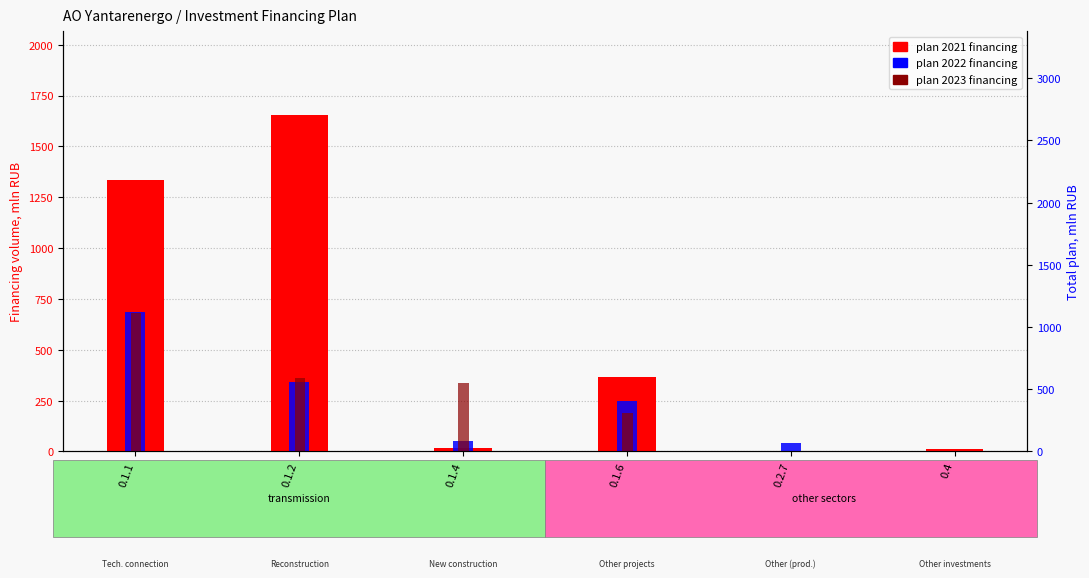

At which label does plan 2021 first exceed 365?

0.1.1